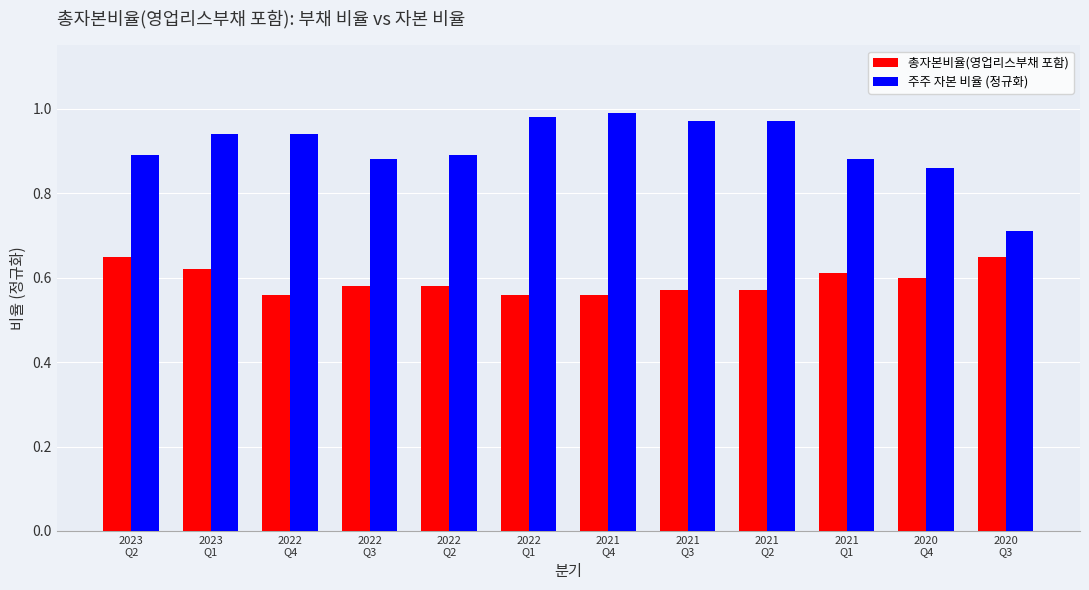

What is the difference between the 주주 자본 비율 (정규화) values at 2022
Q3 and 2022
Q1?

0.1